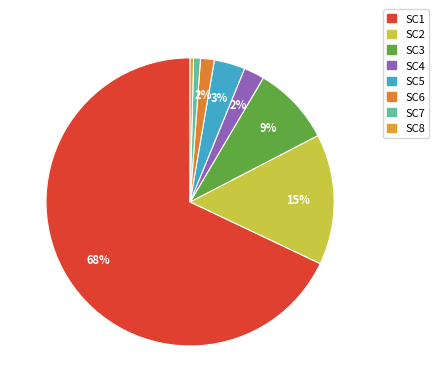

To the nearest percent, what is the average slice percentage?

12%